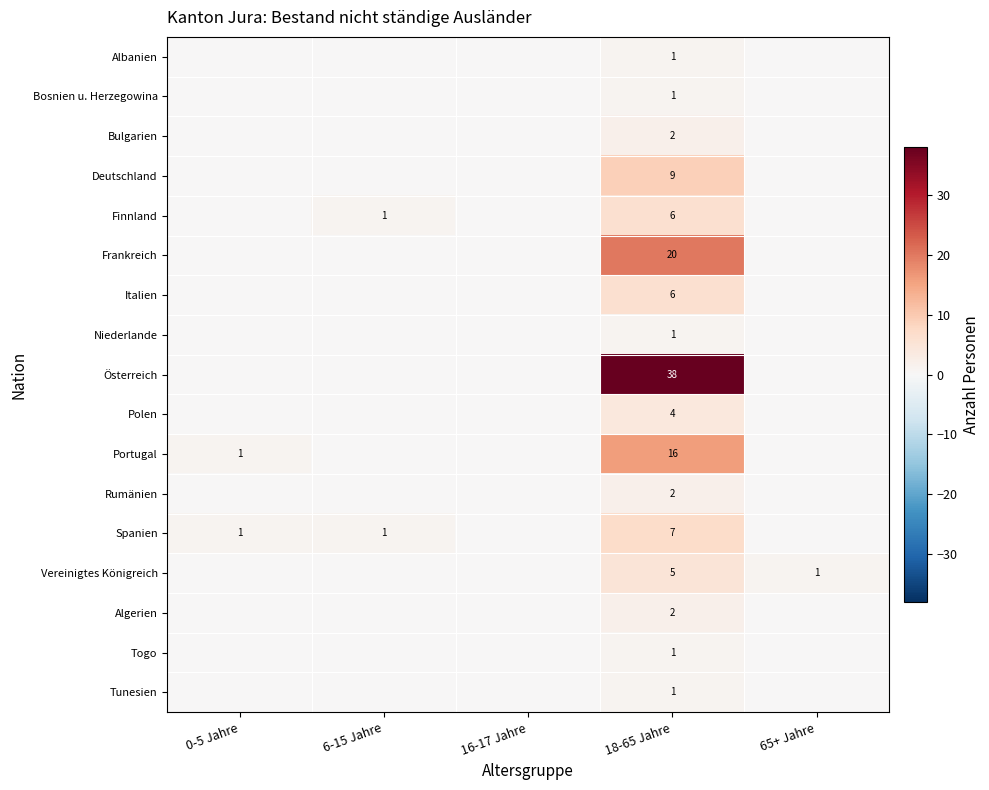

The value of Bosnien u. Herzegowina at 18-65 Jahre is 1. True or false?

True